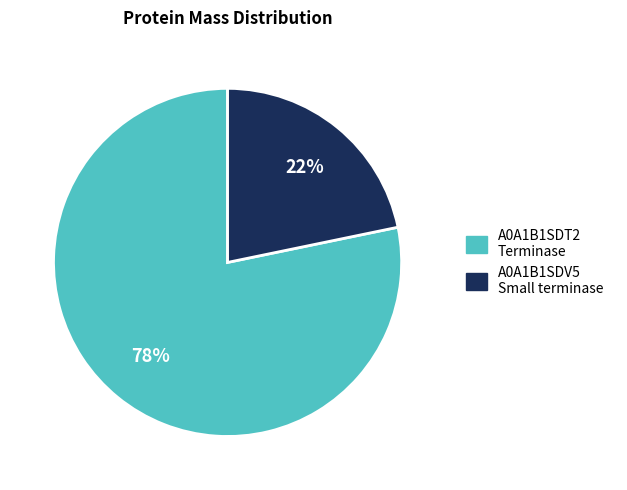

To the nearest percent, what is the difference between the largest and smallest slice percentages?

56%